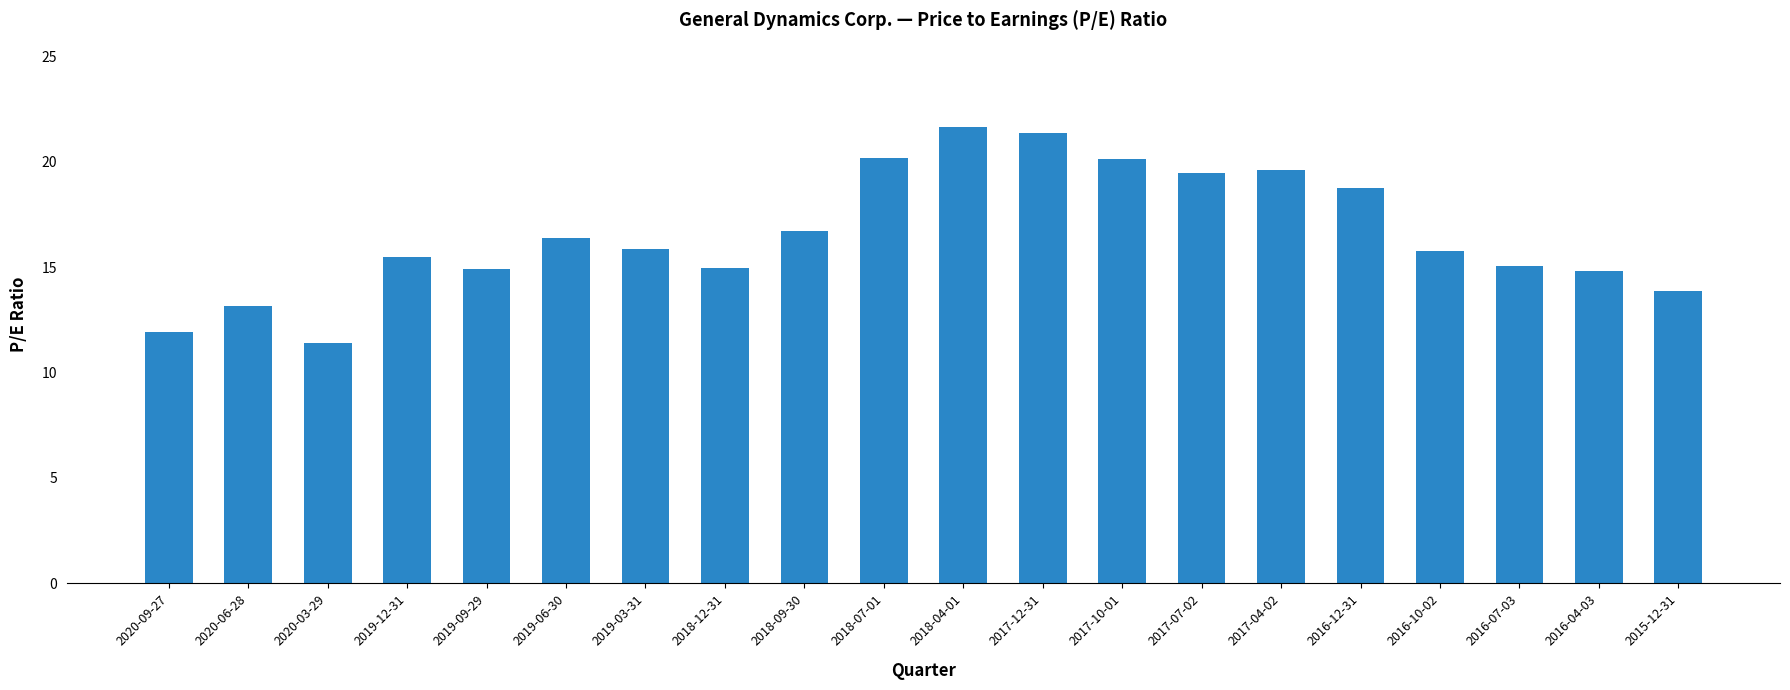

The value at 2019-03-31 is 3.4. True or false?

False